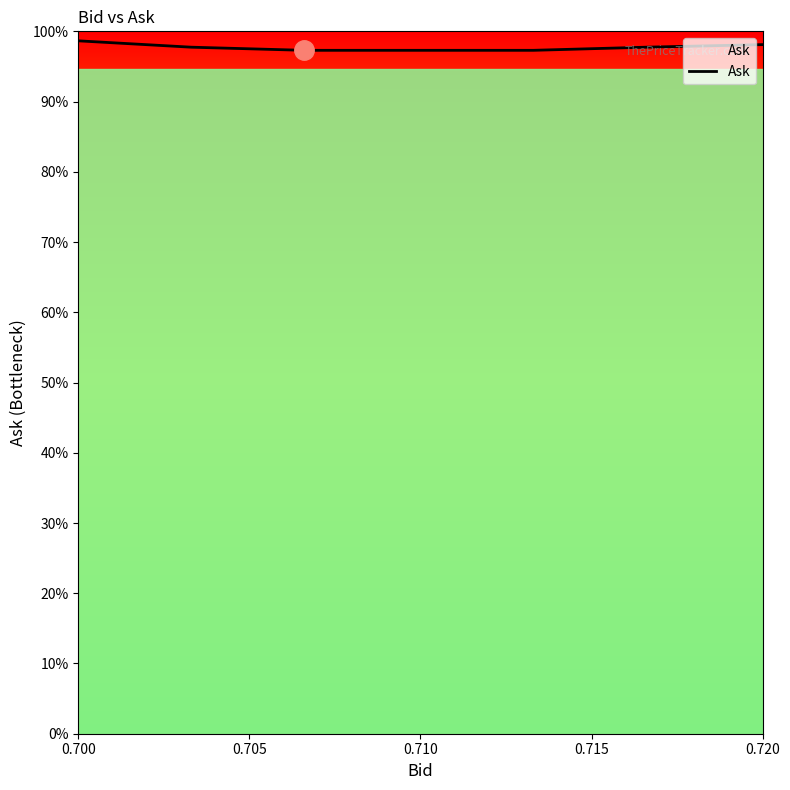

True or false: the data has more than 1 interior local peaks.

False